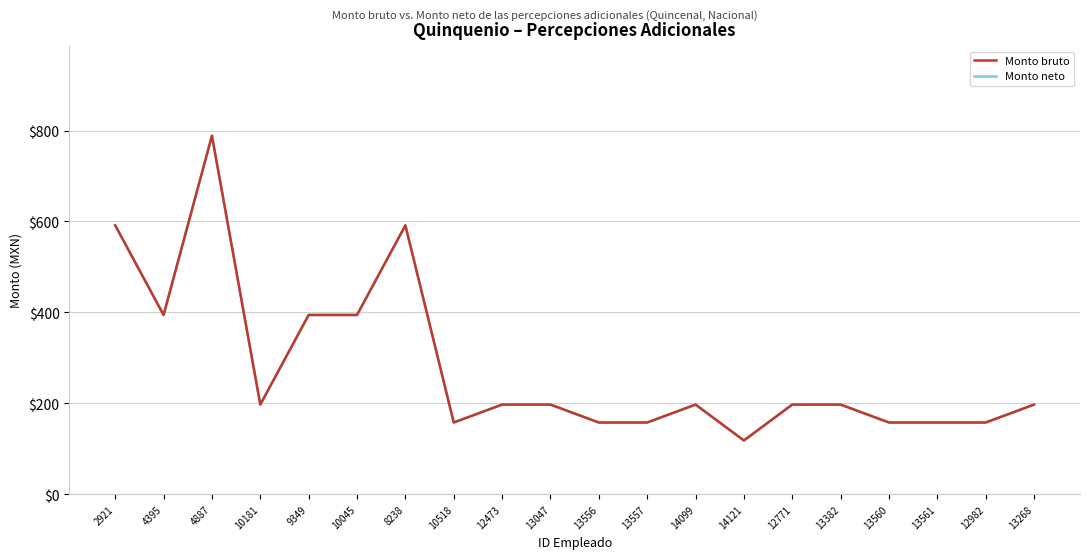

The value of Monto bruto at 13556 is 157.7. True or false?

True